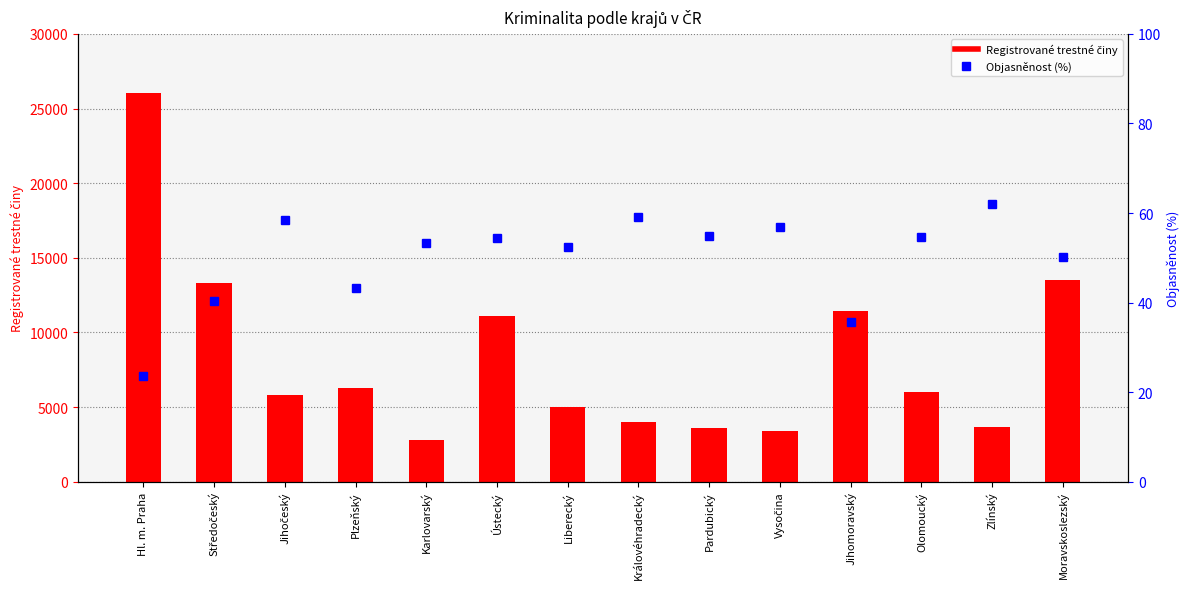

Which series has the largest range (max minus min)?

Registrované trestné činy